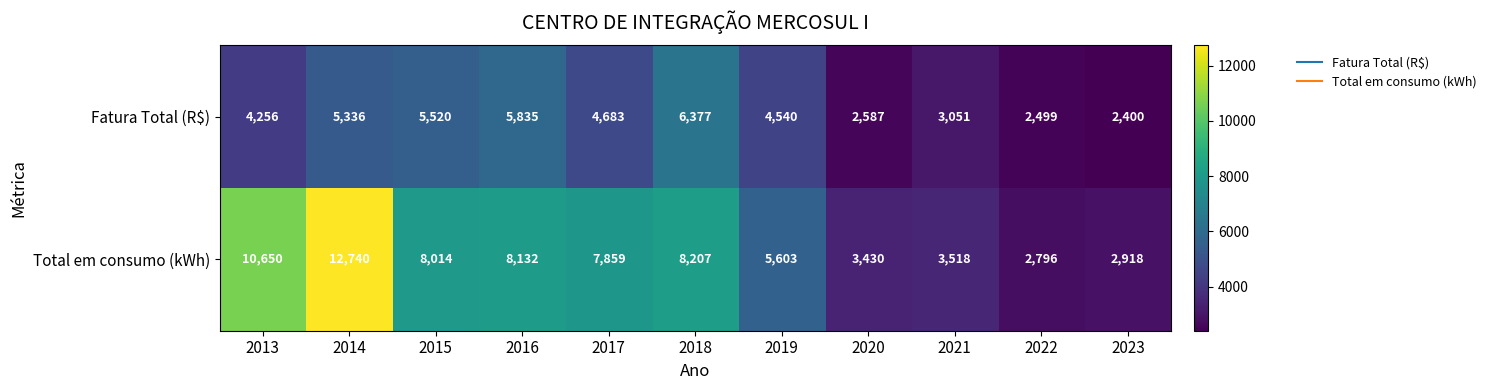

What is the sum of all Fatura Total (R$) values?

47084